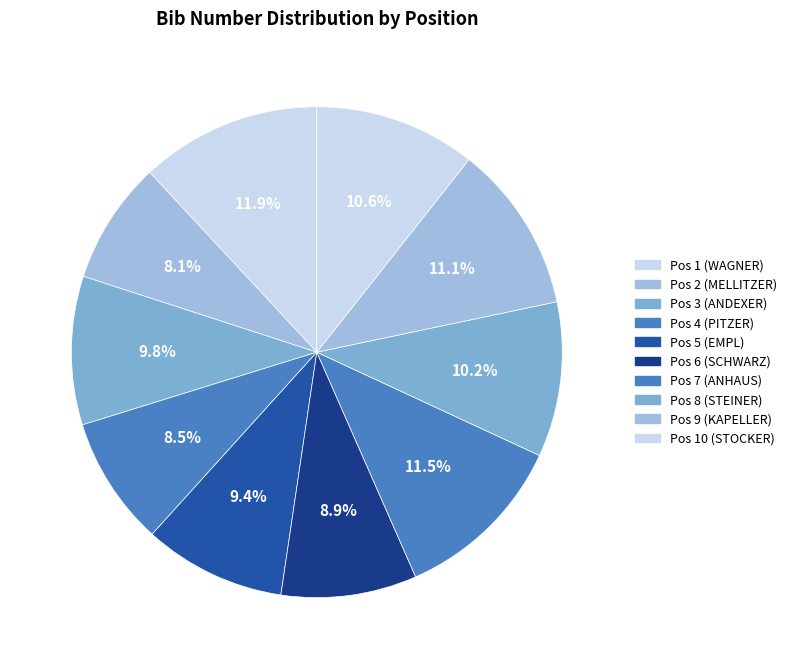

What percentage is the Pos 7 (ANHAUS) slice, to the nearest percent?

11%